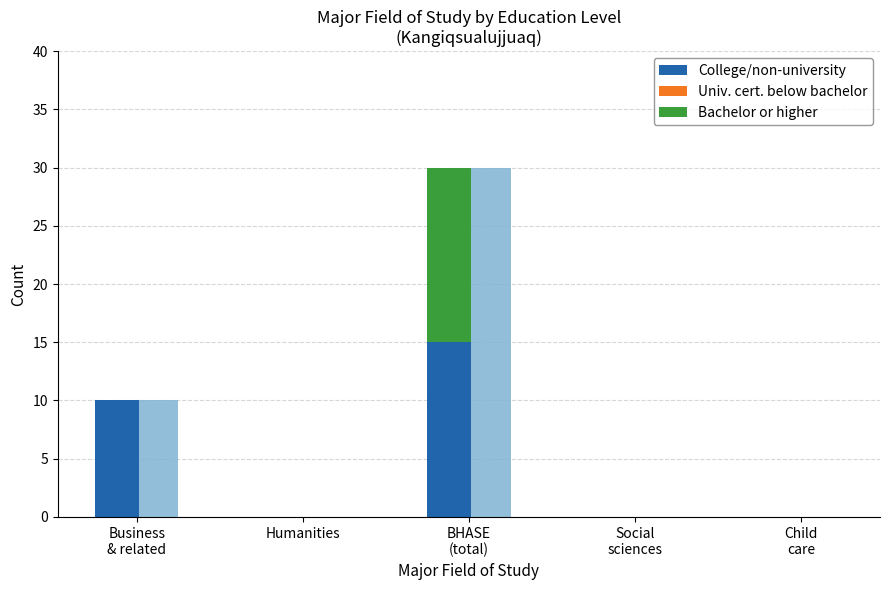

At which category is the sum across all series the highest?

BHASE
(total)